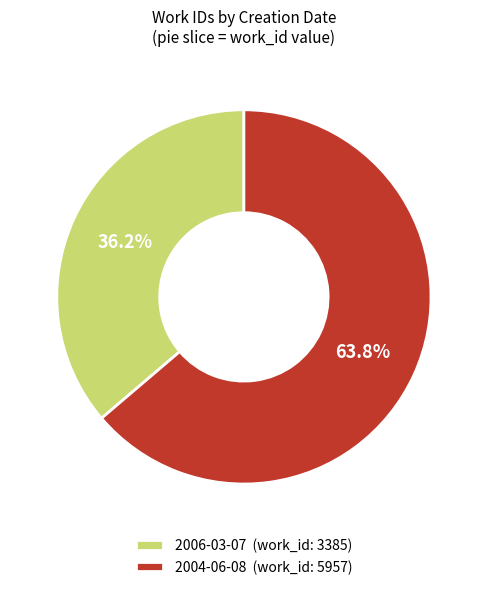

Count the number of slices in the pie.

2